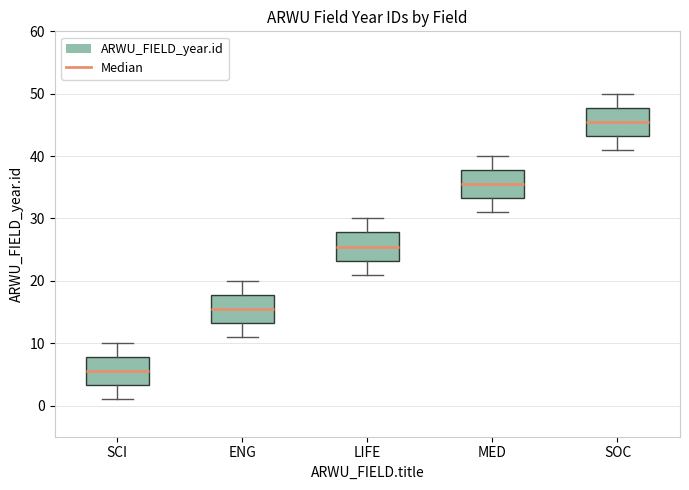

Reading left to right, transcribe this box plot: for each box, give where its median line is, the range the box spans, and where its two whiskers end, as read against the y-axis. The values are not printed on the chart, so give them approximately, as read against the axis.

SCI: median 6, box 3 to 8, whiskers 1 to 10
ENG: median 16, box 13 to 18, whiskers 11 to 20
LIFE: median 26, box 23 to 28, whiskers 21 to 30
MED: median 36, box 33 to 38, whiskers 31 to 40
SOC: median 46, box 43 to 48, whiskers 41 to 50